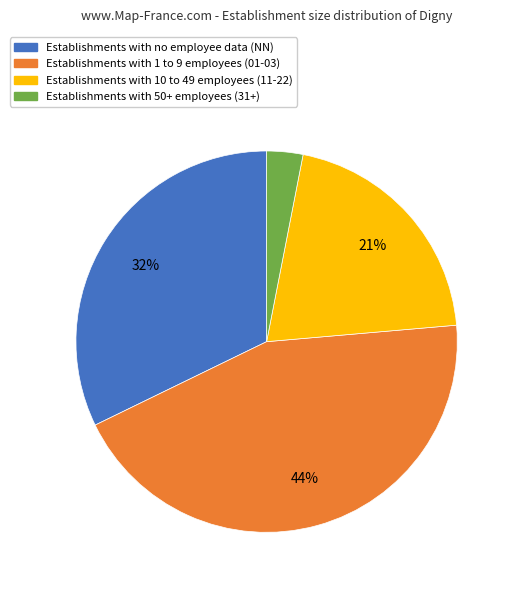

How many segments does this pie chart have?

4